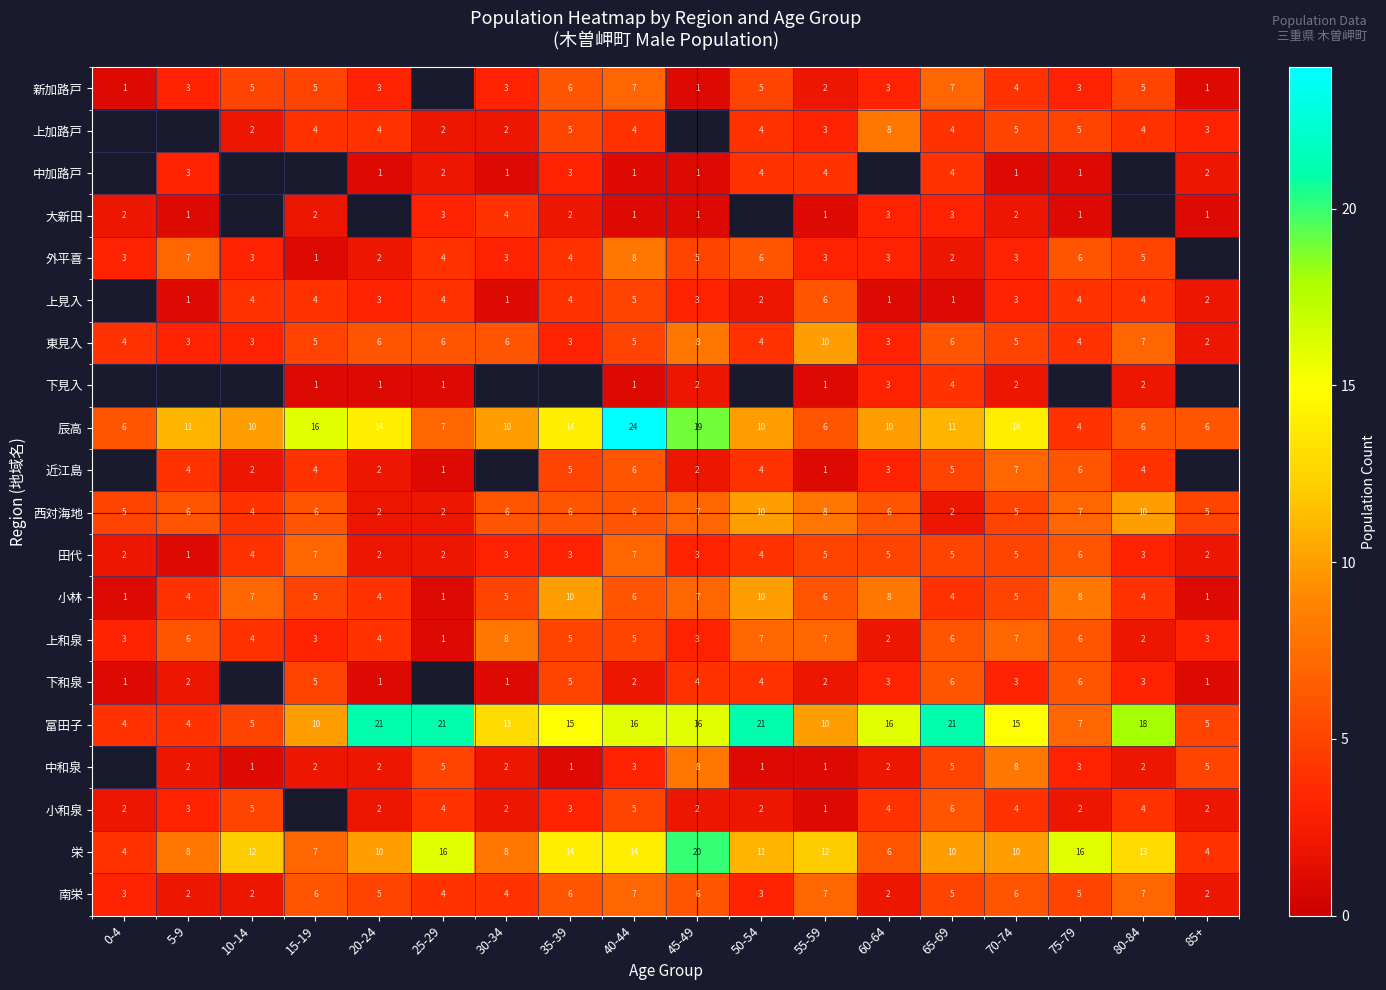

Count the number of categories in the chart.

18